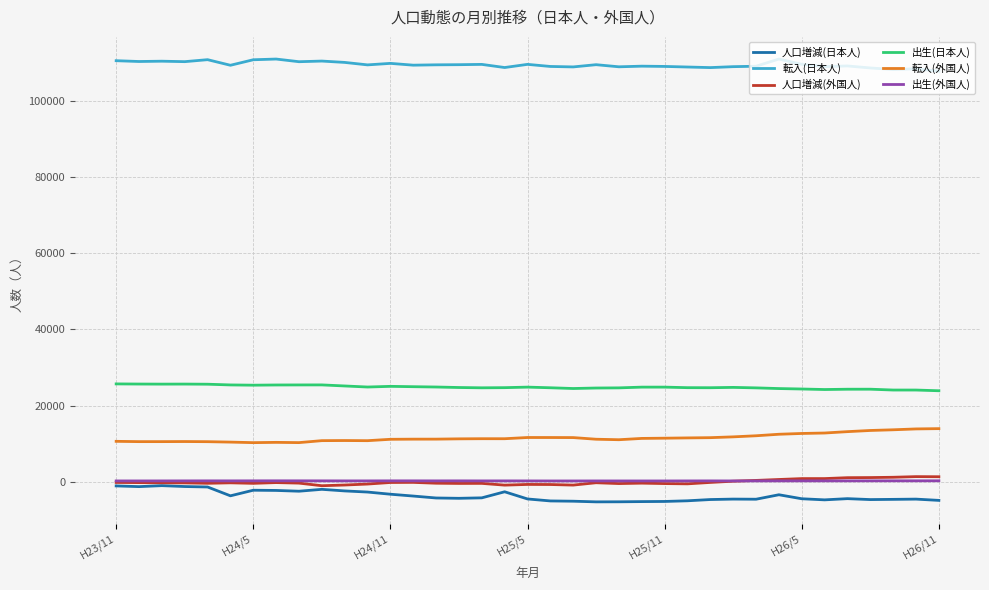

What is the smallest value displayed?

-5280